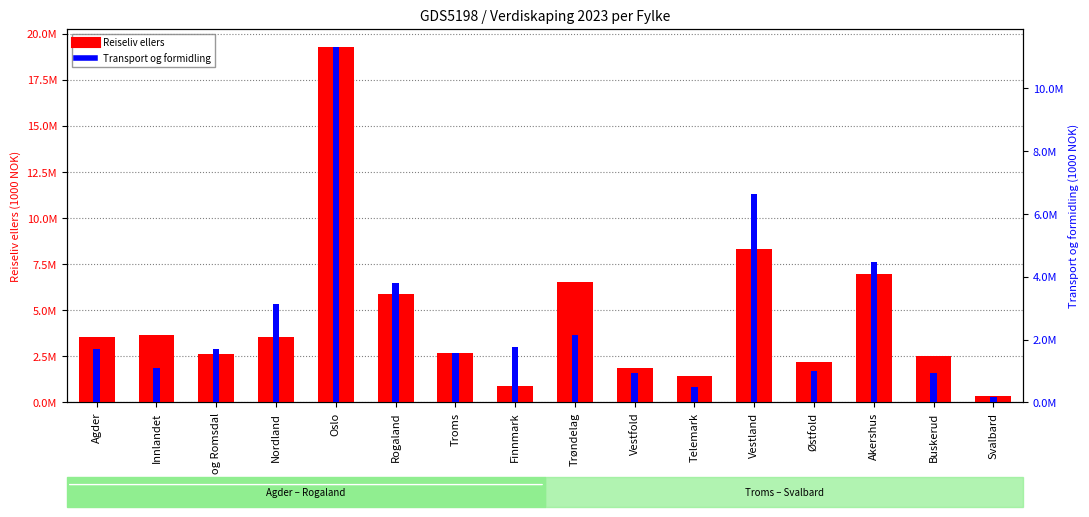

What is the difference between the maximum and minimum values in the Transport og formidling series?

11152707.4